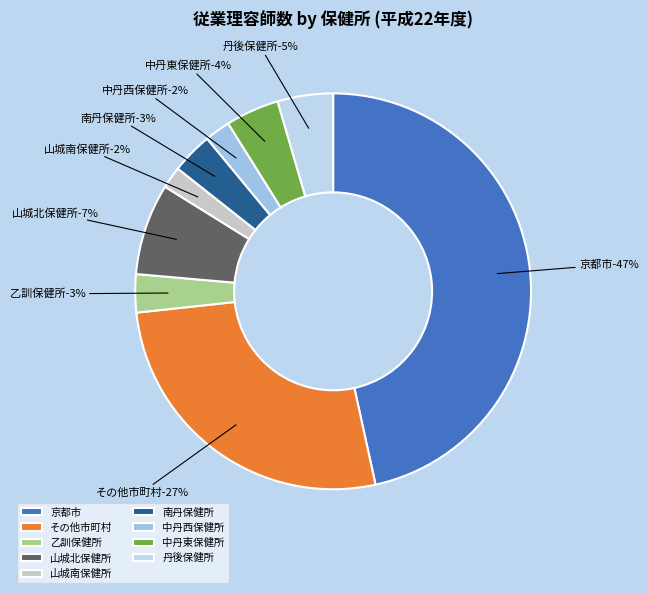

Is there any slice that represents more than half of the pie?

No